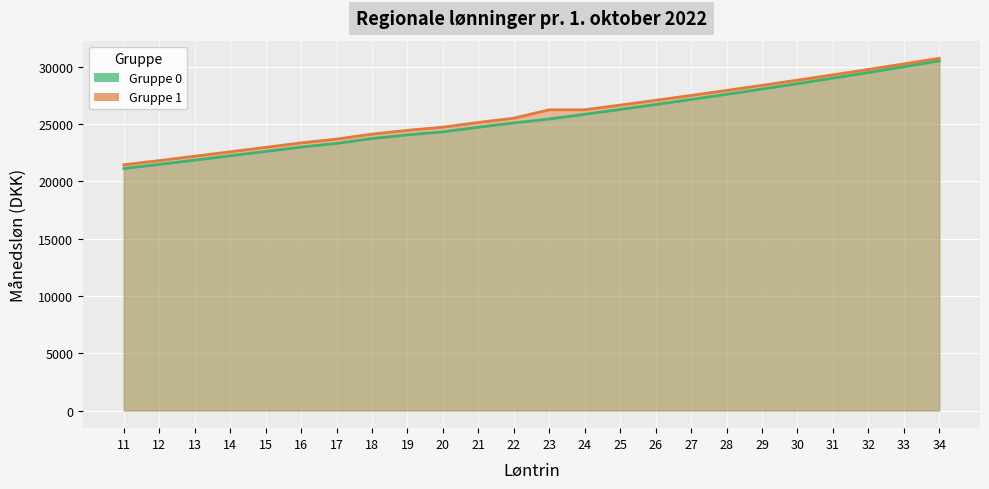

Which series changed the most between 13 and 21?

Gruppe 1